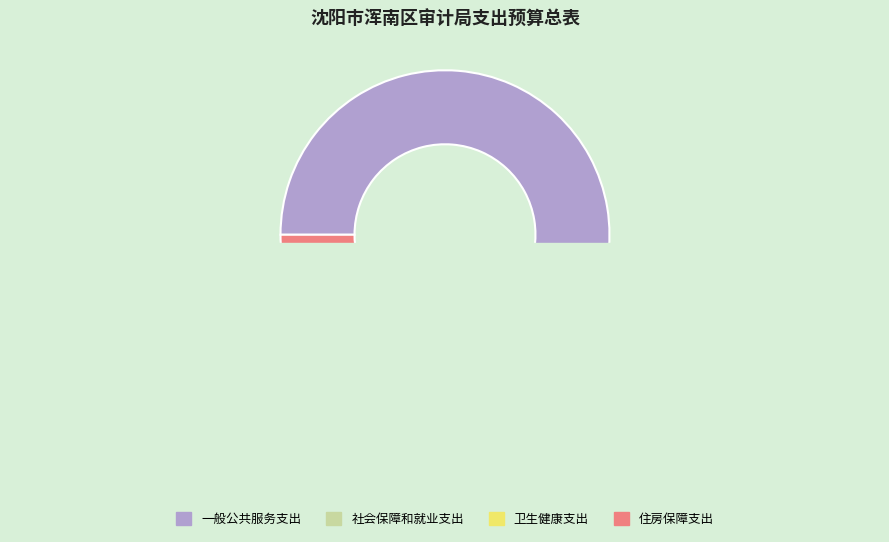

To the nearest percent, what is the difference between the 社会保障和就业支出 and 住房保障支出 slice percentages?

1%